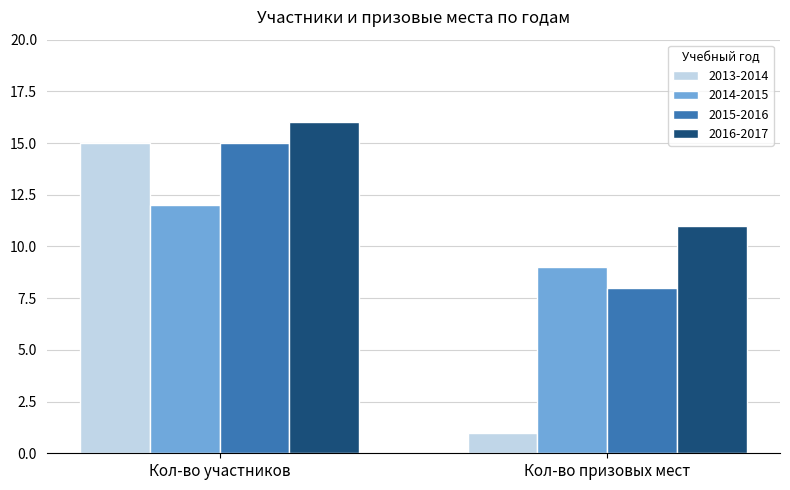

Rank the categories by 2014-2015 value from lowest to highest.

Кол-во призовых мест, Кол-во участников